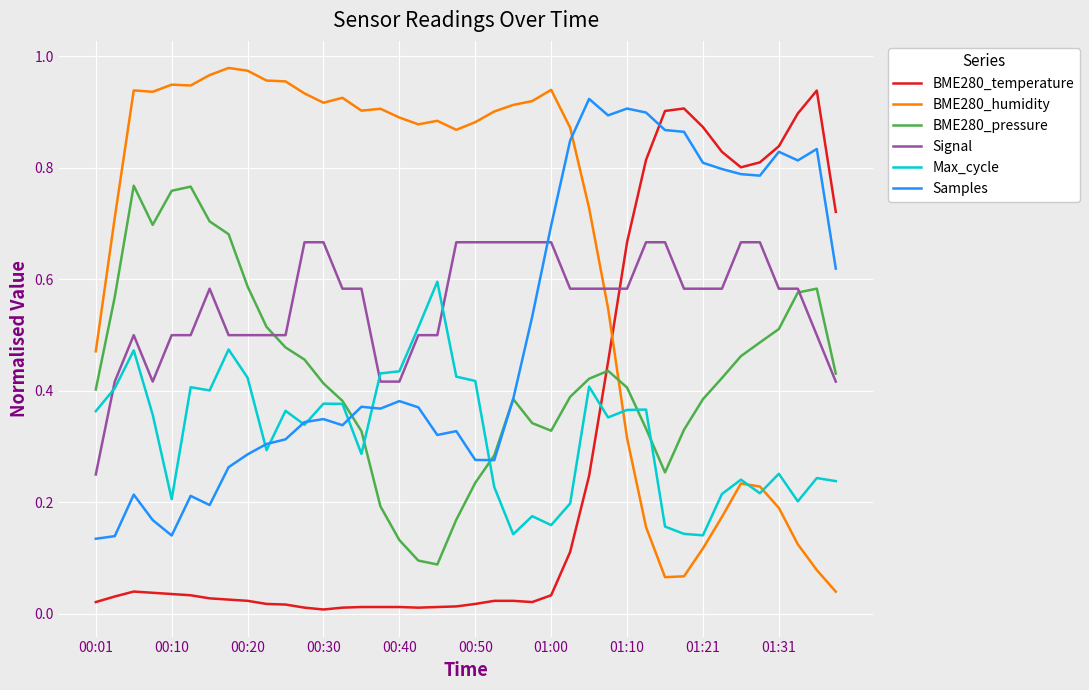

After their last crossing, which series has the higher values: Signal or Max_cycle?

Signal